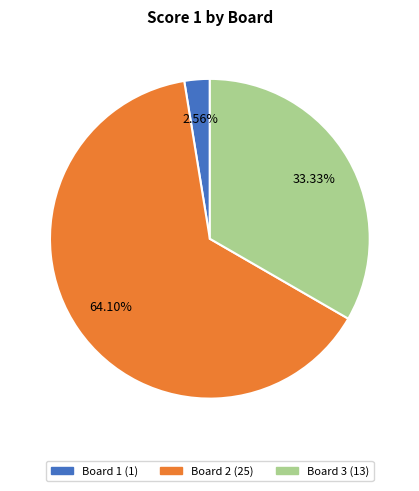

Is there any slice that represents more than half of the pie?

Yes